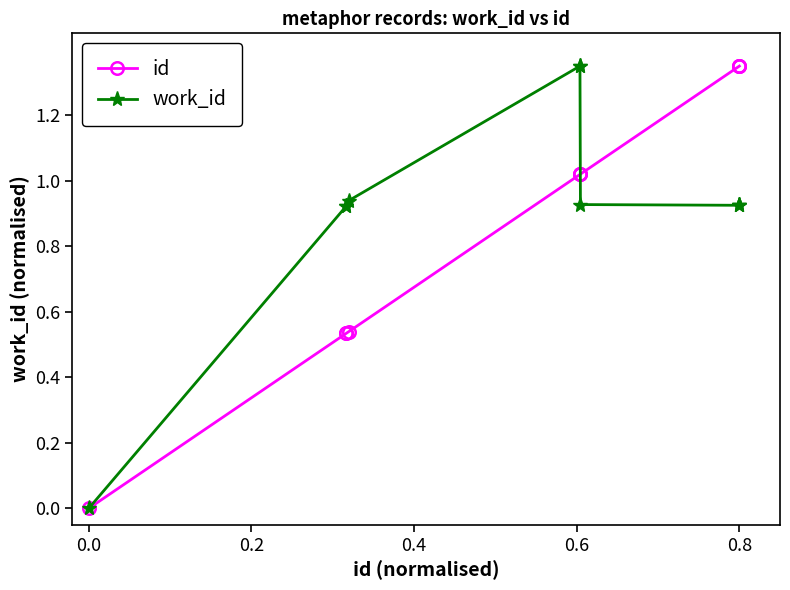

At how many categories does at least one series exceed 1?

6